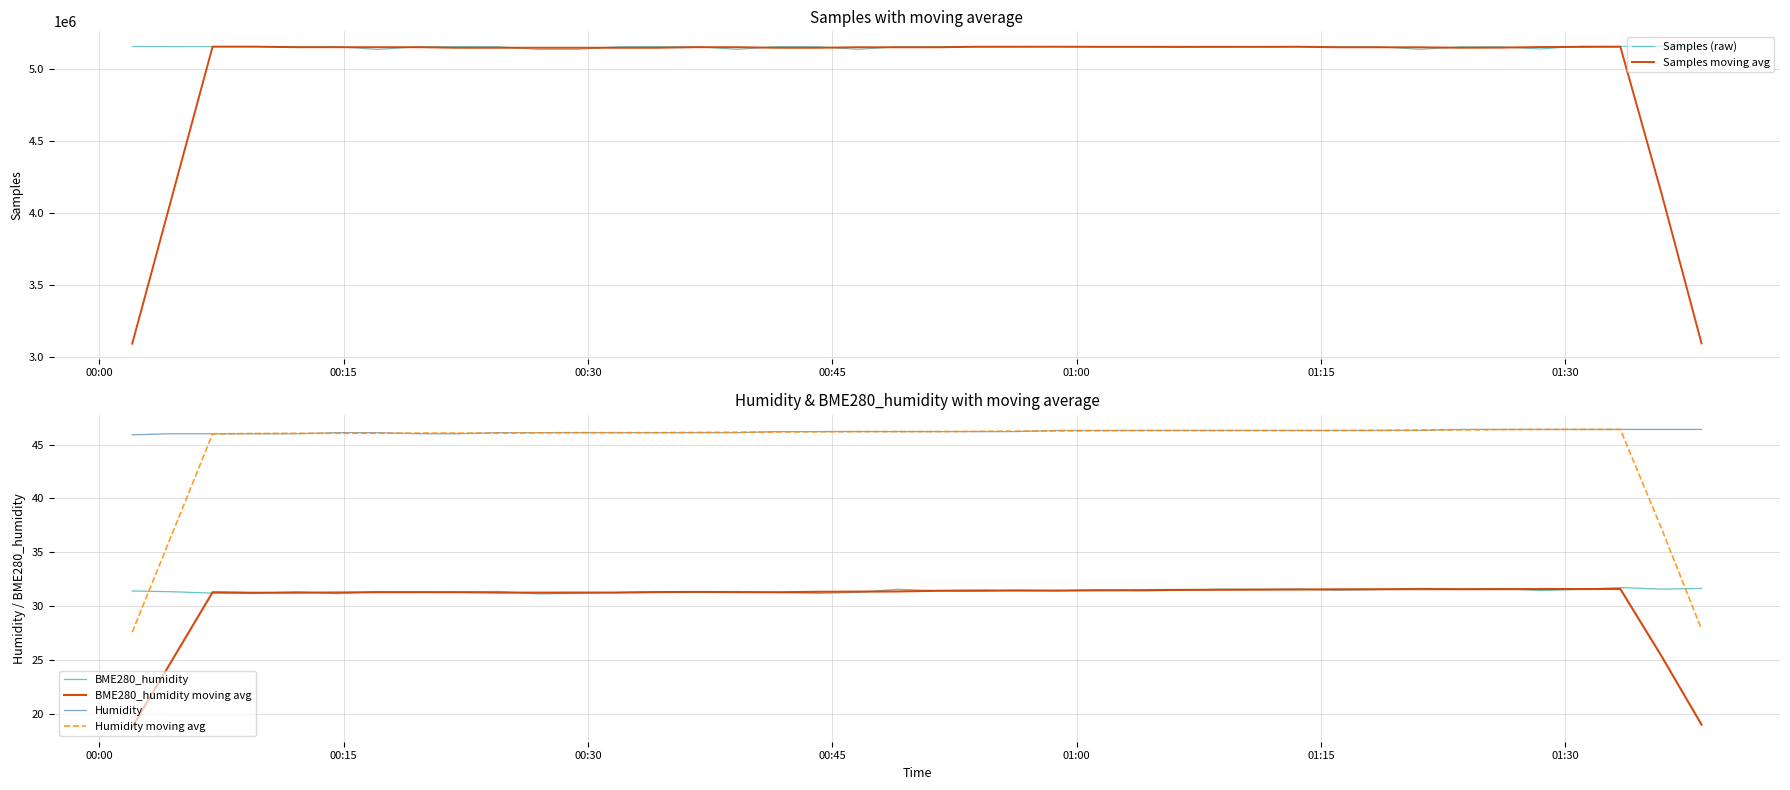

How many intersections are there between Humidity moving avg and BME280_humidity?

2